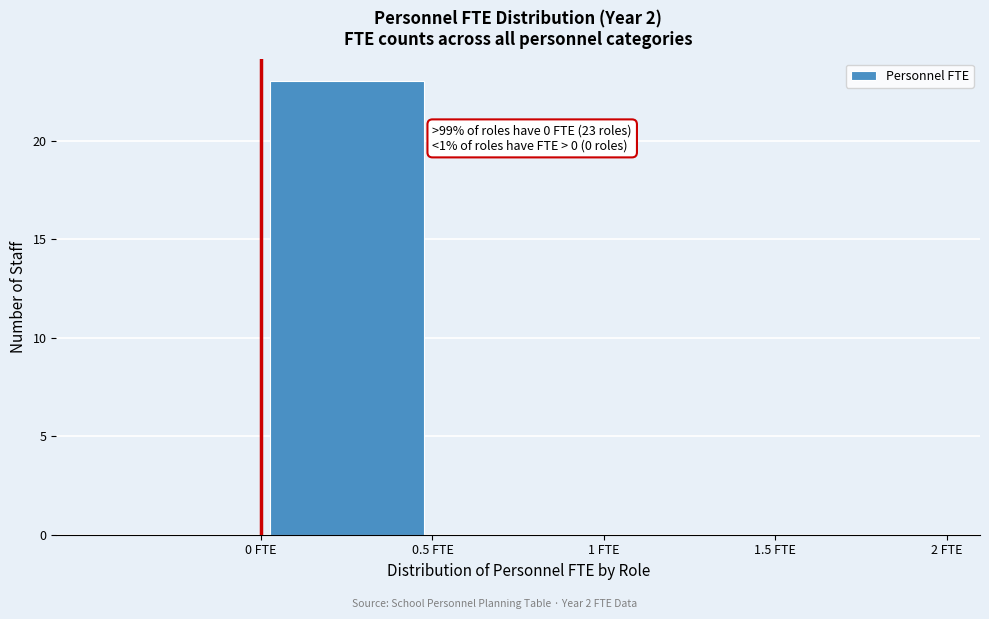

Over which range of the x-axis is the bar tallest?

0.0 to 0.5